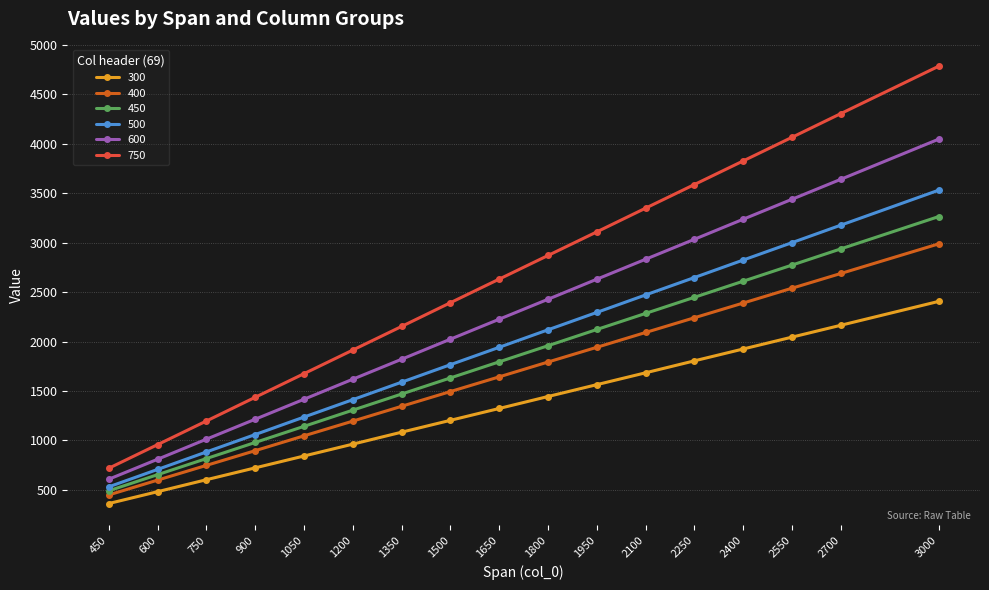

How many lines are shown in the chart?

6